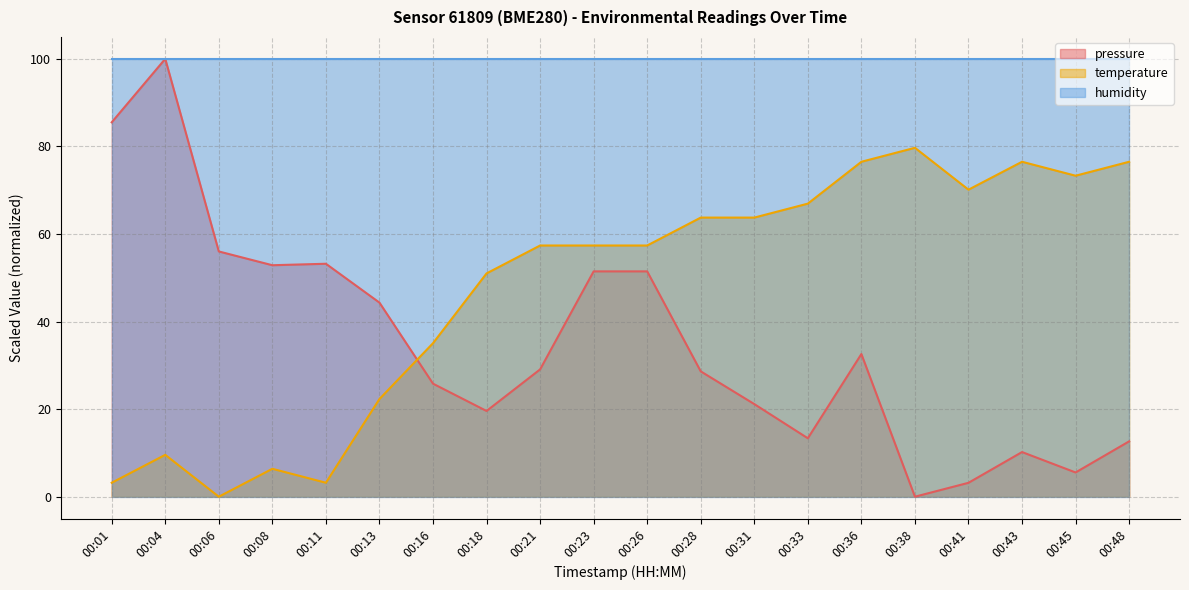

Which series changed the most between 00:38 and 00:41?

temperature